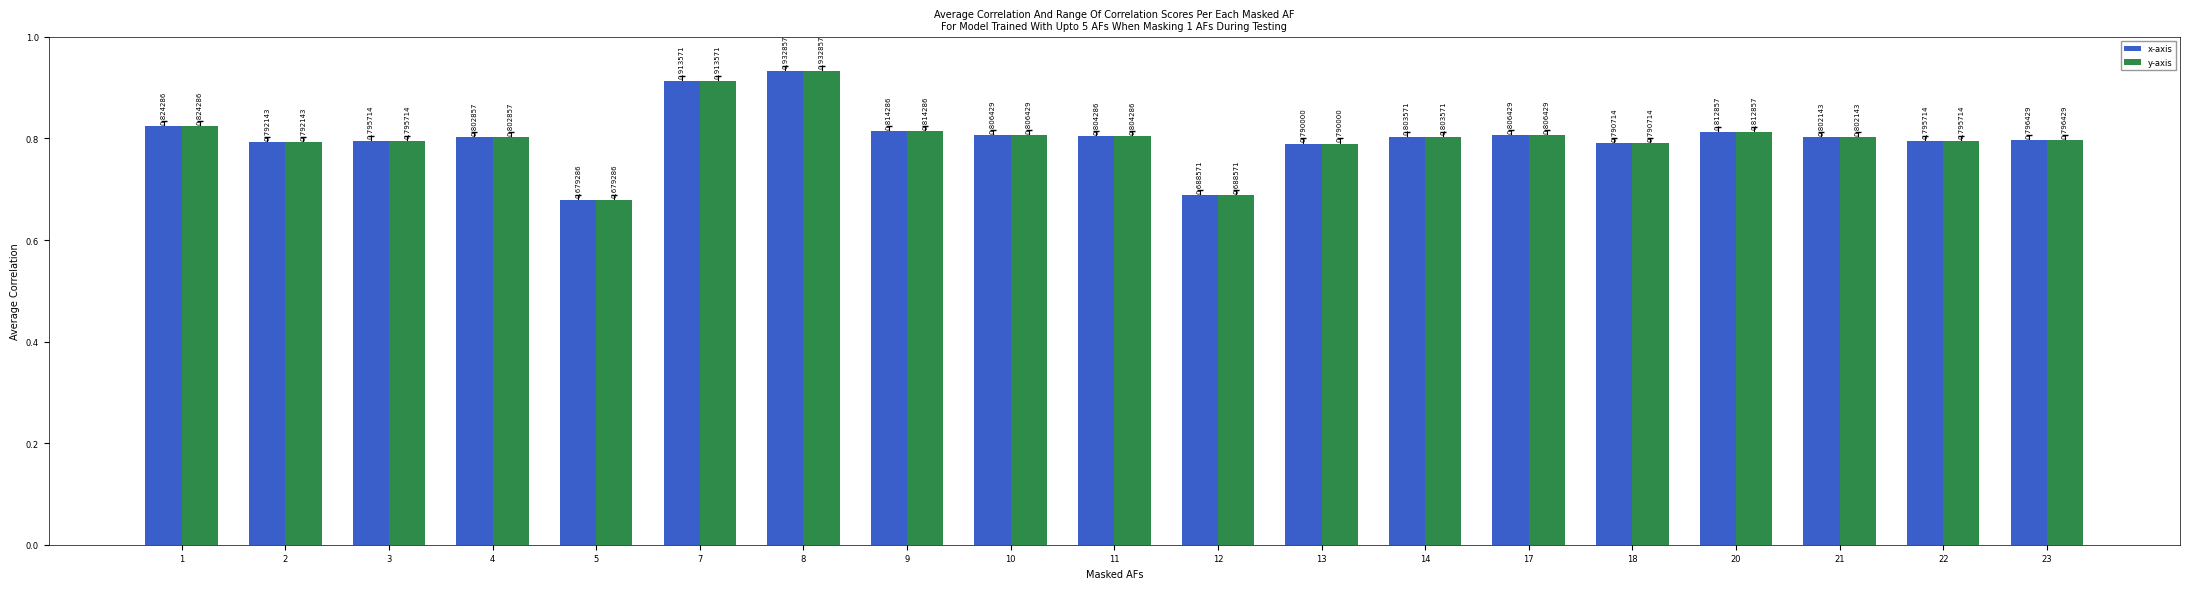

What is the sum of the x-axis values at 14 and 1?

1.6